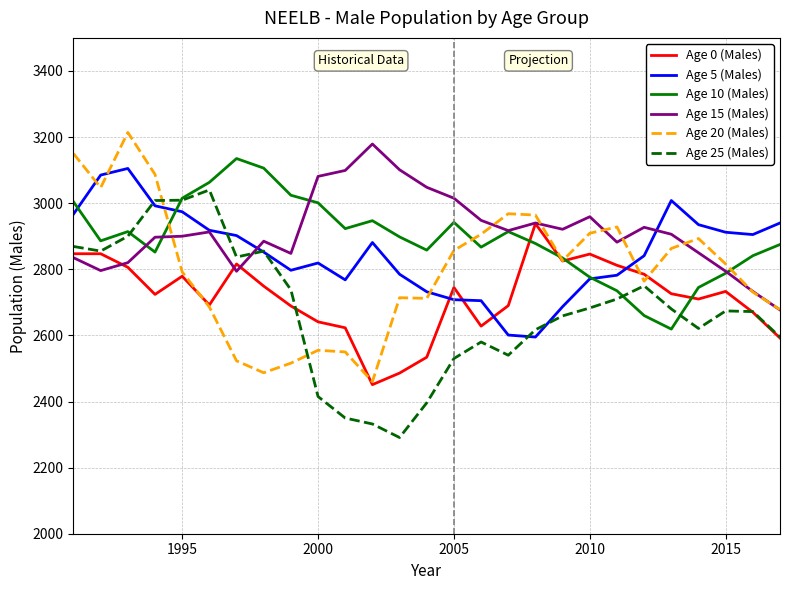

True or false: Age 0 (Males) and Age 5 (Males) intersect in this chart.

True